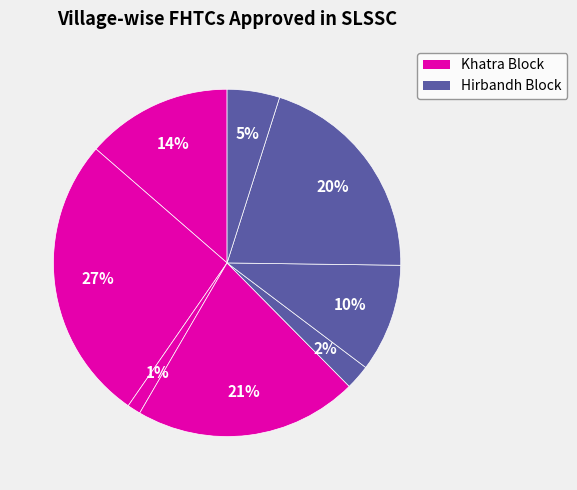

Count the number of slices in the pie.

8